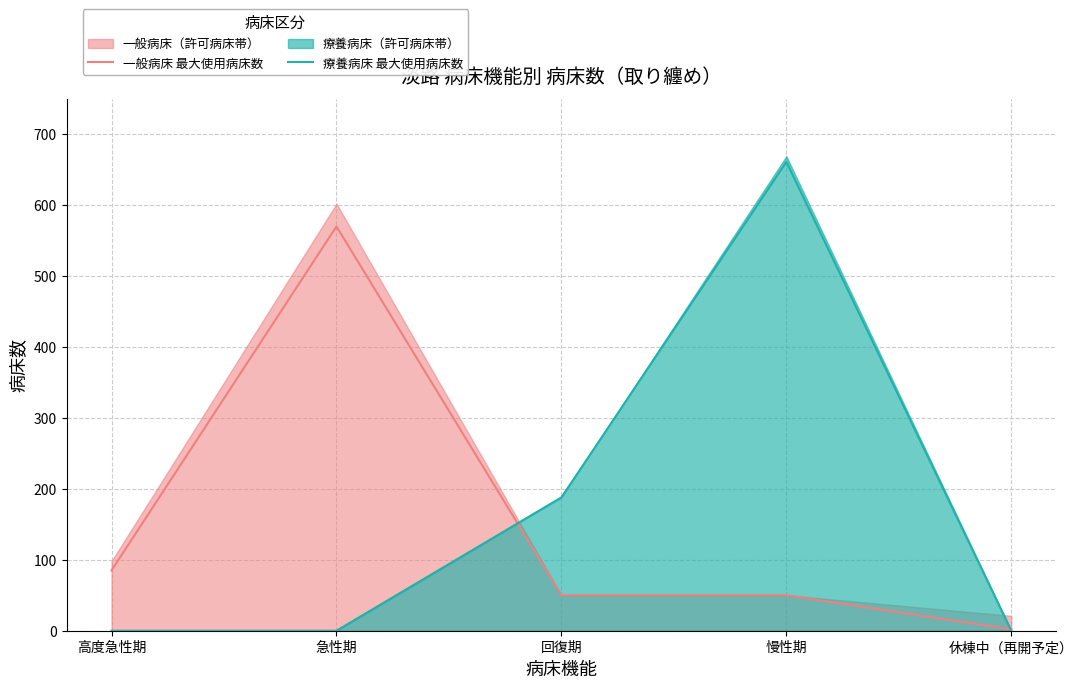

Reading left to right, extract all data points from this chart.

一般病床 最大使用病床数: 高度急性期=85	急性期=570	回復期=50	慢性期=50	休棟中（再開予定）=2
療養病床 最大使用病床数: 高度急性期=0	急性期=0	回復期=188	慢性期=661	休棟中（再開予定）=0